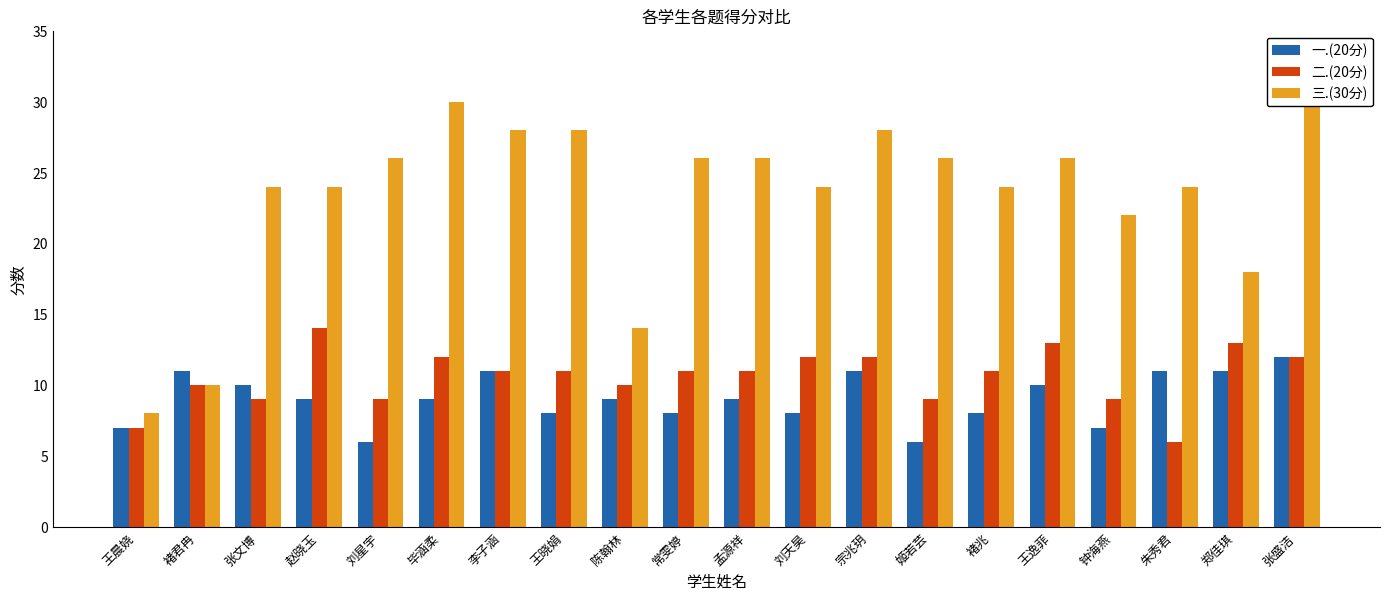

Which series has the largest total across all categories?

三.(30分)